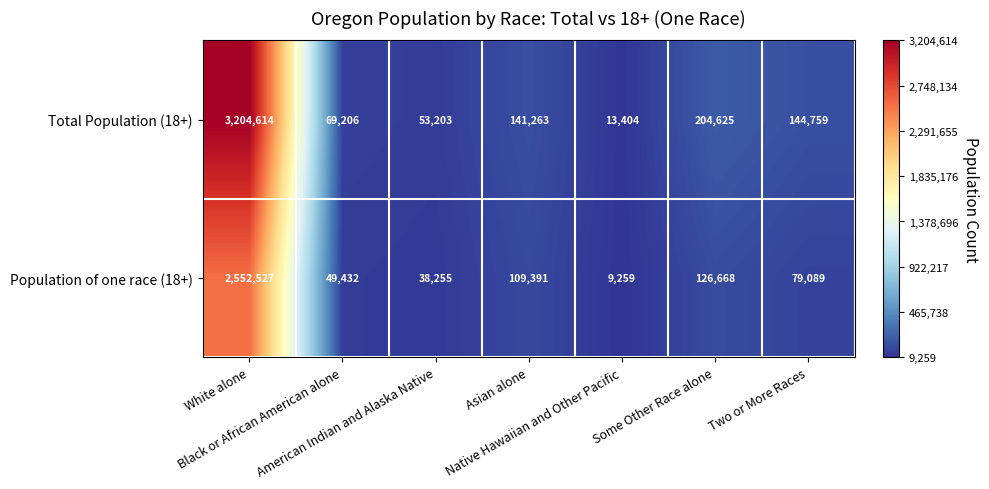

What is the difference between the maximum and minimum values in the Total Population (18+) series?

3191210